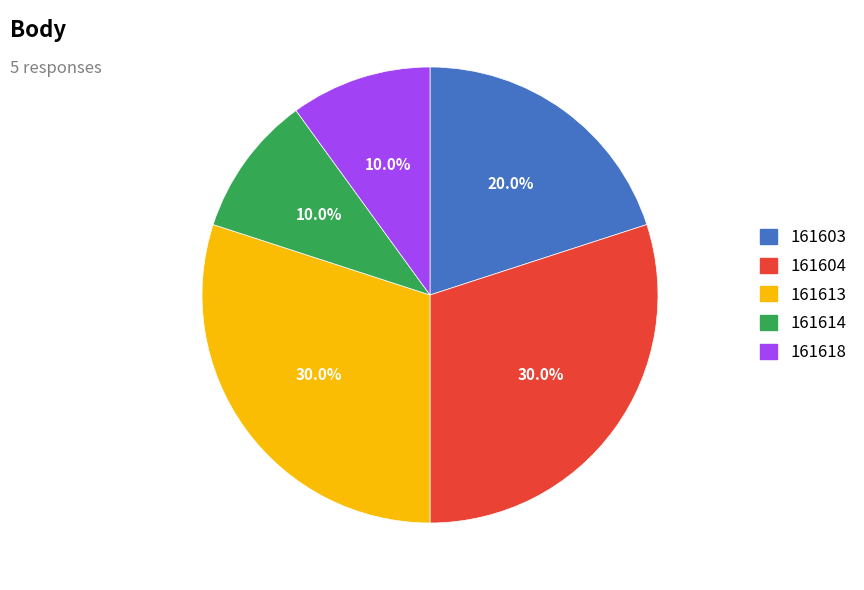

Is there any slice that represents more than half of the pie?

No